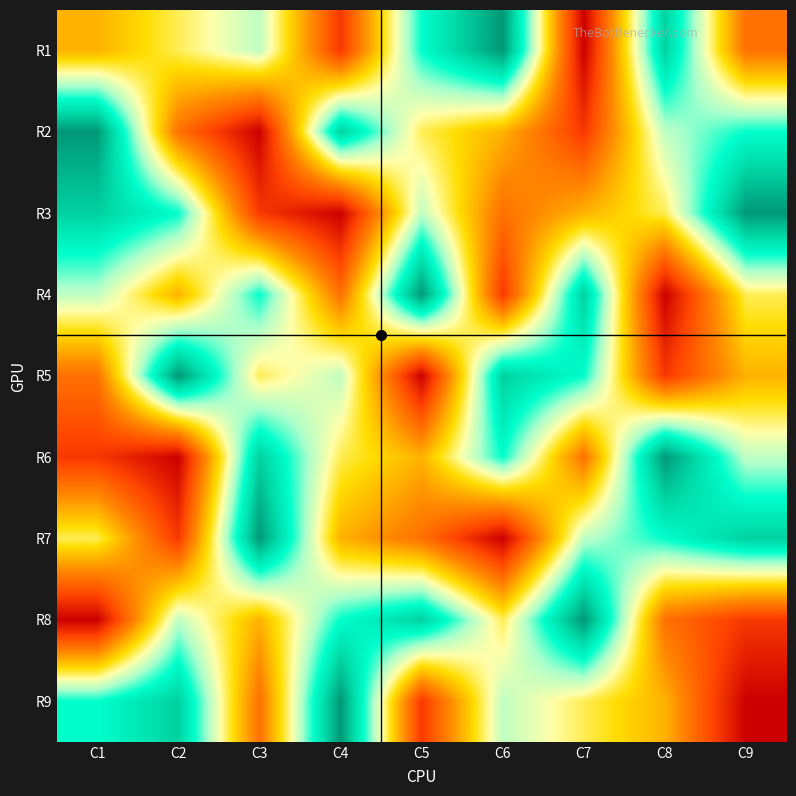

At which category does the chart reach its peak across all series?

C6